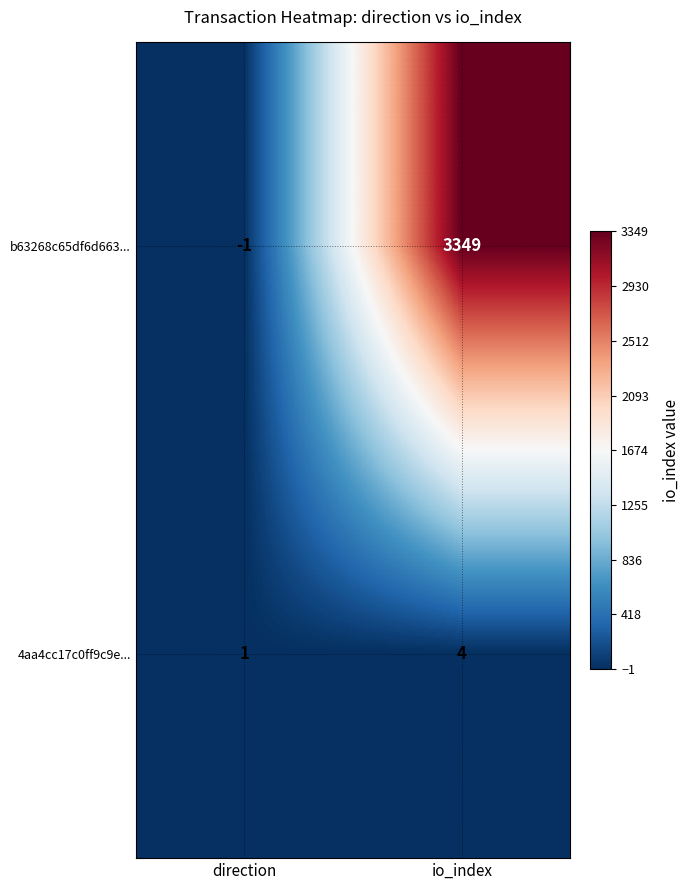

What is the sum of all 4aa4cc17c0ff9c9e... values?

5